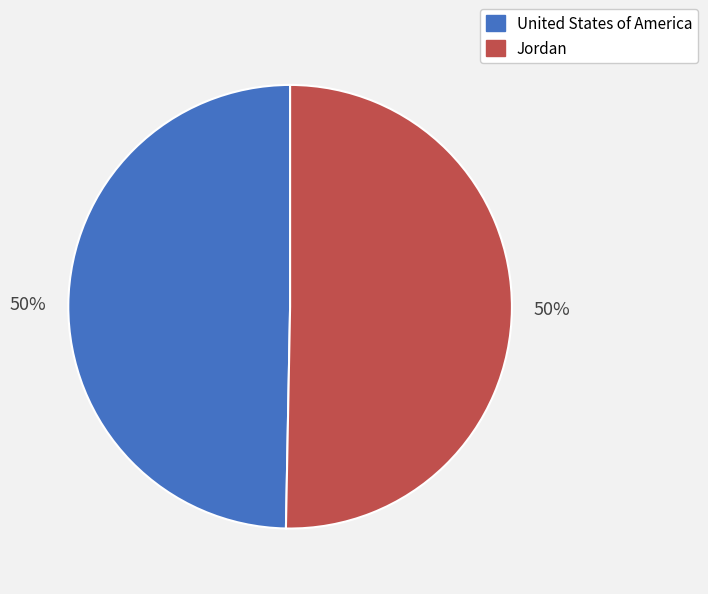

Is it true that United States of America is 38% of the pie?

False